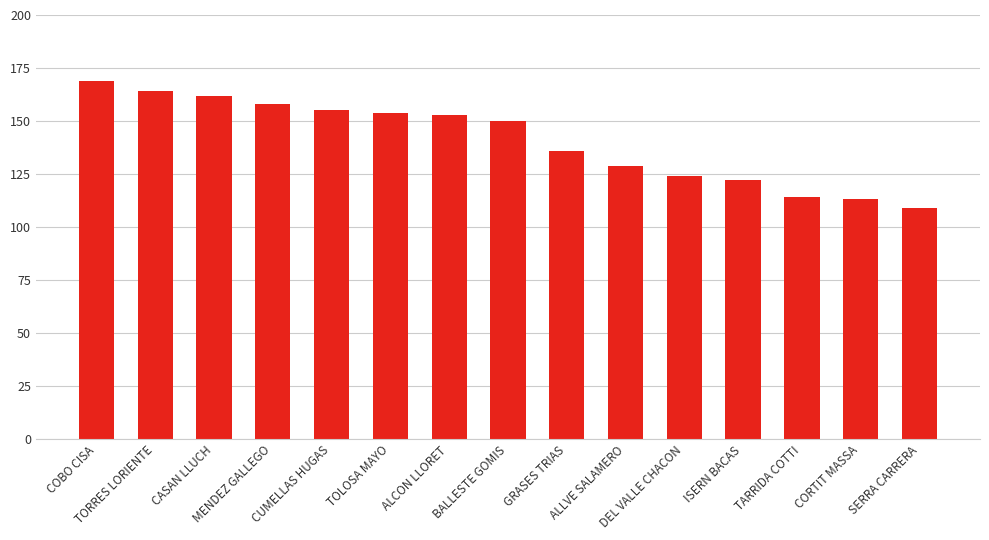

What is the difference between the second highest and minimum values?

55